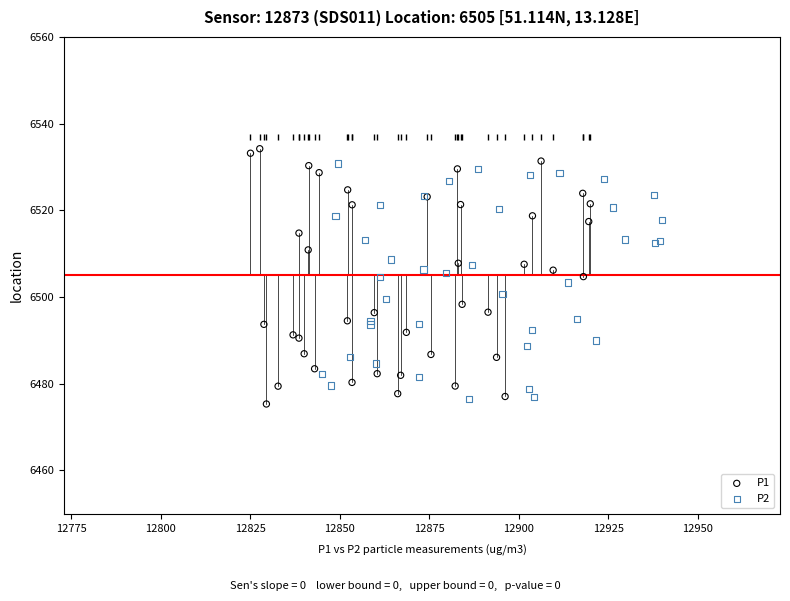

What are all the series names shown in the legend?

P1, P2